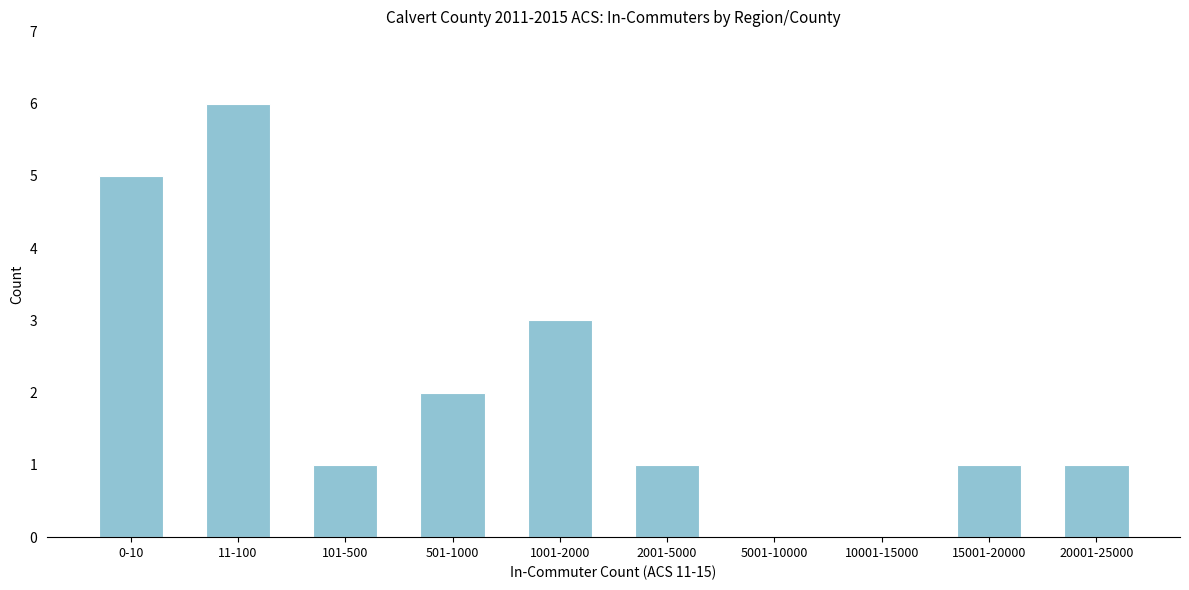

Reading left to right, transcribe all the data shown in this chart.

0-10=5	11-100=6	101-500=1	501-1000=2	1001-2000=3	2001-5000=1	5001-10000=0	10001-15000=0	15001-20000=1	20001-25000=1